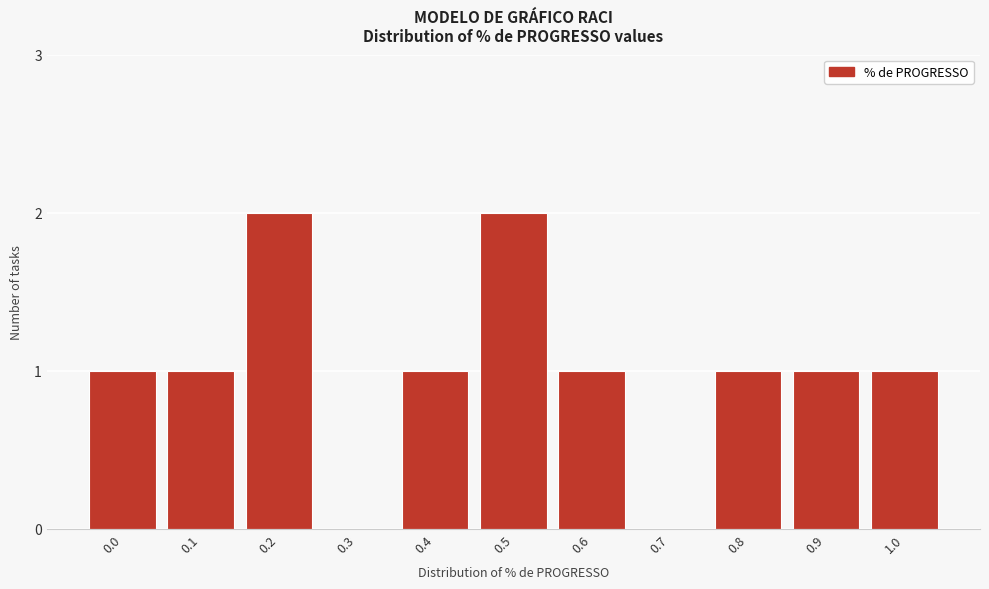

Reading left to right, what are all the values shown in this chart?

0.0=1	0.1=1	0.2=2	0.3=0	0.4=1	0.5=2	0.6=1	0.7=0	0.8=1	0.9=1	1.0=1